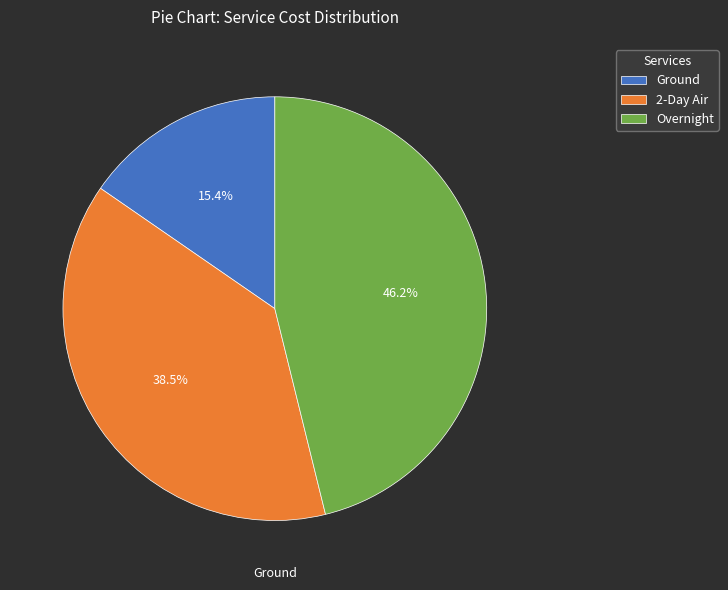

Does Ground account for over 50% of the chart?

No